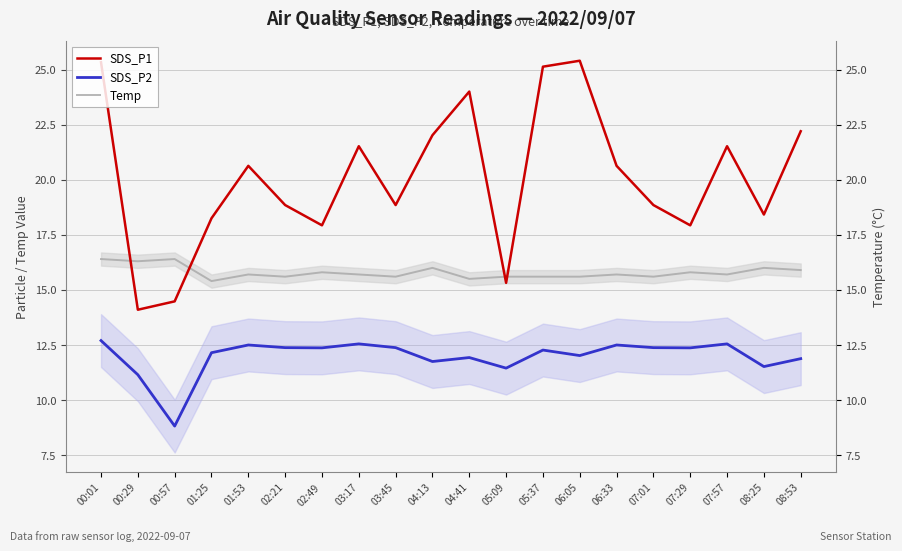

True or false: Temp has a value of 5.3 at 01:25.

False